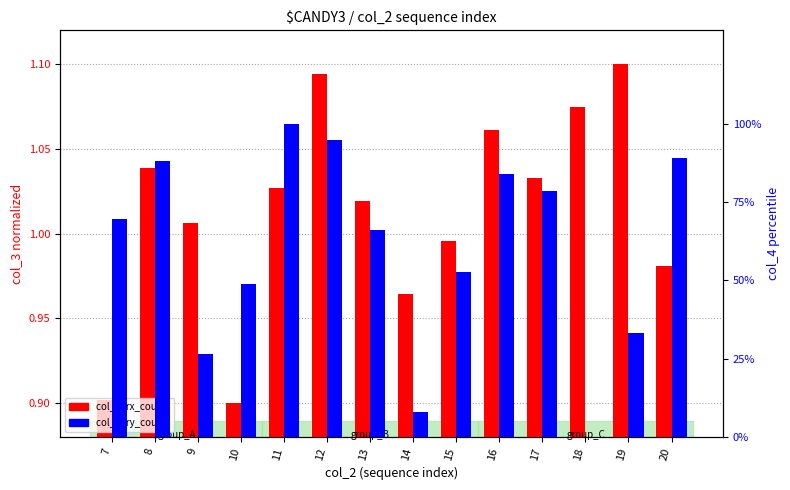

How many values in the col_3 (rx_count) series exceed 1?

9